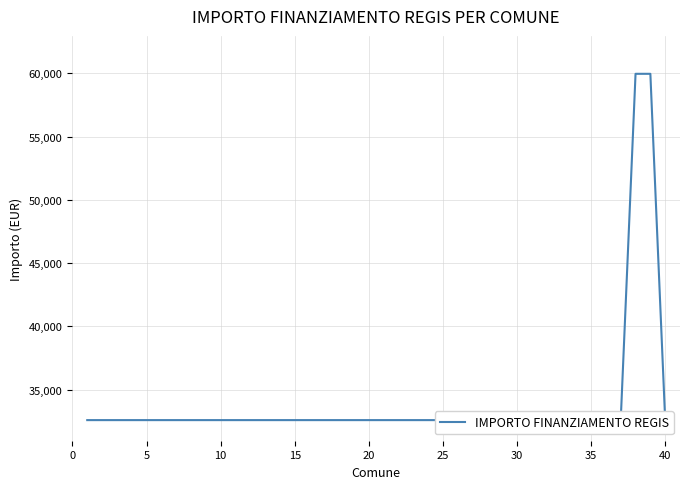

What is the greatest value displayed?

59966